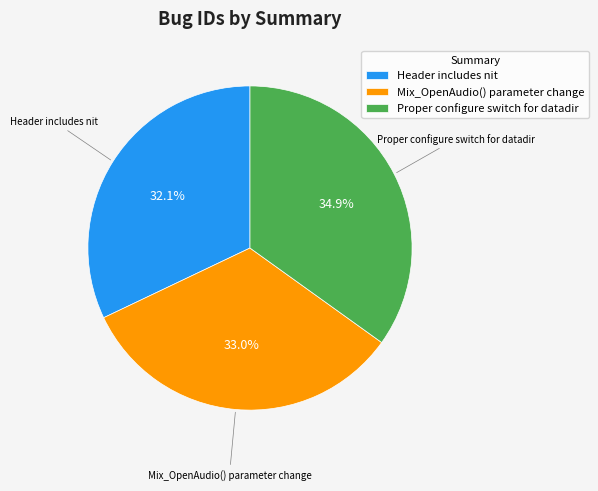

Is there any slice that represents more than half of the pie?

No